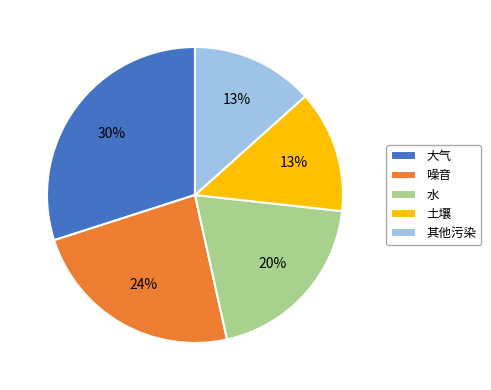

To the nearest percent, what is the average slice percentage?

20%